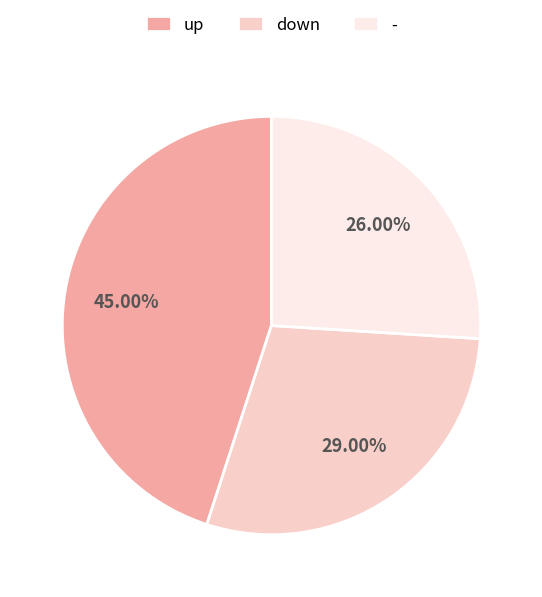

Is up the majority of the pie?

No